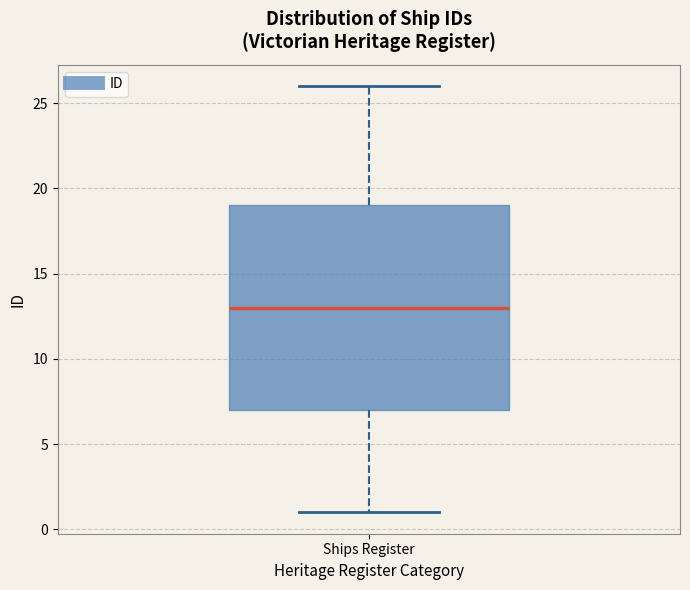

Read this box plot against the y-axis: the position of the median line, the range covered by the box, and the ends of both whiskers. The values are not printed on the chart, so give them approximately, as read against the axis.

median 13, box 7 to 19, whiskers 1 to 26